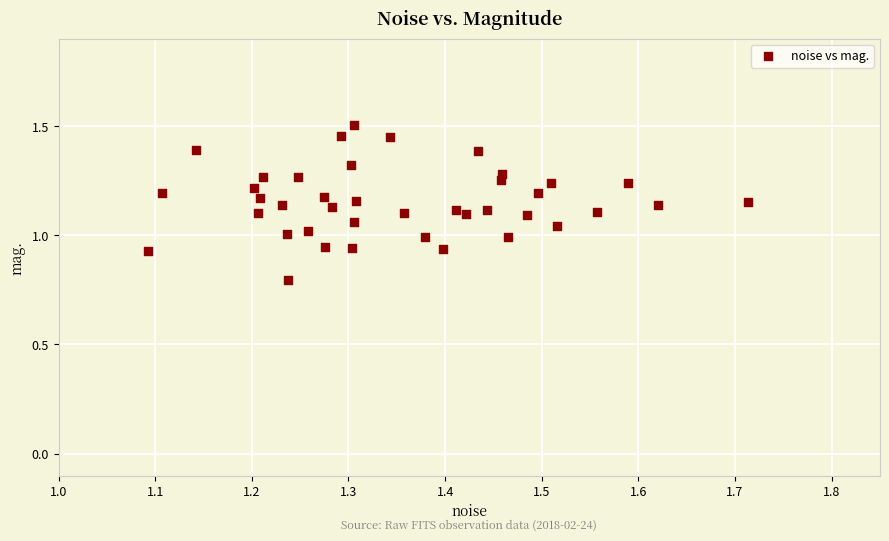

What is the range of X values (max minus min)?

0.6